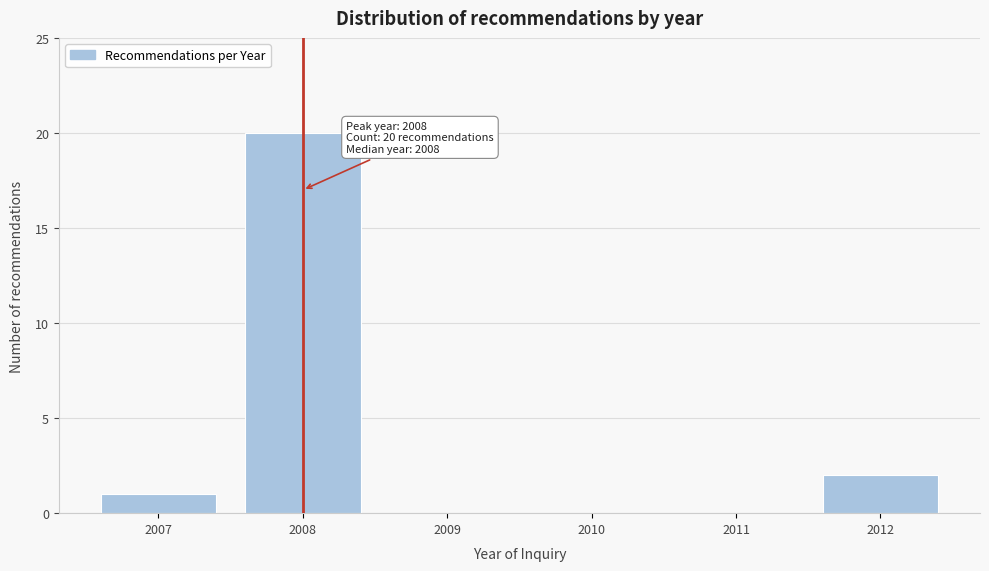

Which range on the x-axis has the tallest bar?

2007.5 to 2008.5